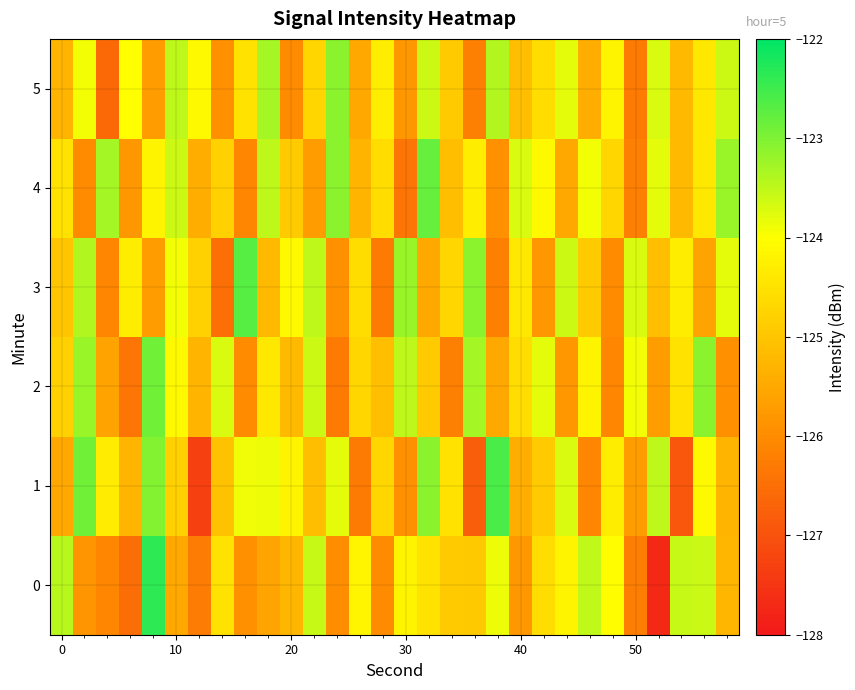

List the series in order of their peak value, lowest first.

5, 2, 4, 3, 1, 0